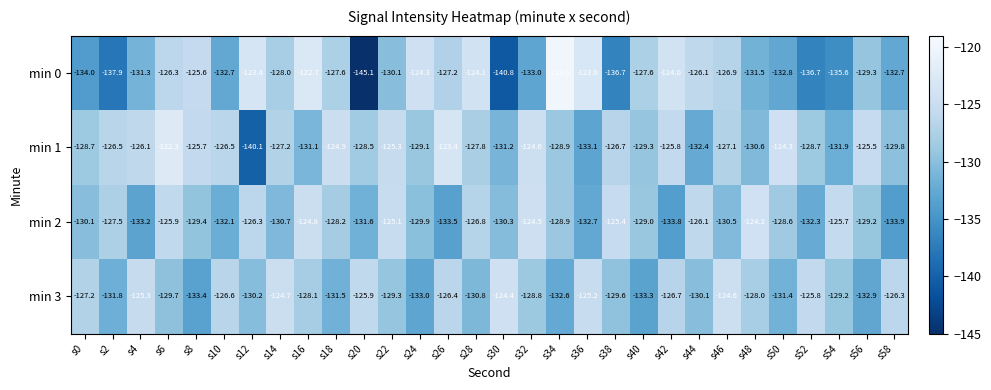

At which label does min 1 reach its peak?

s6